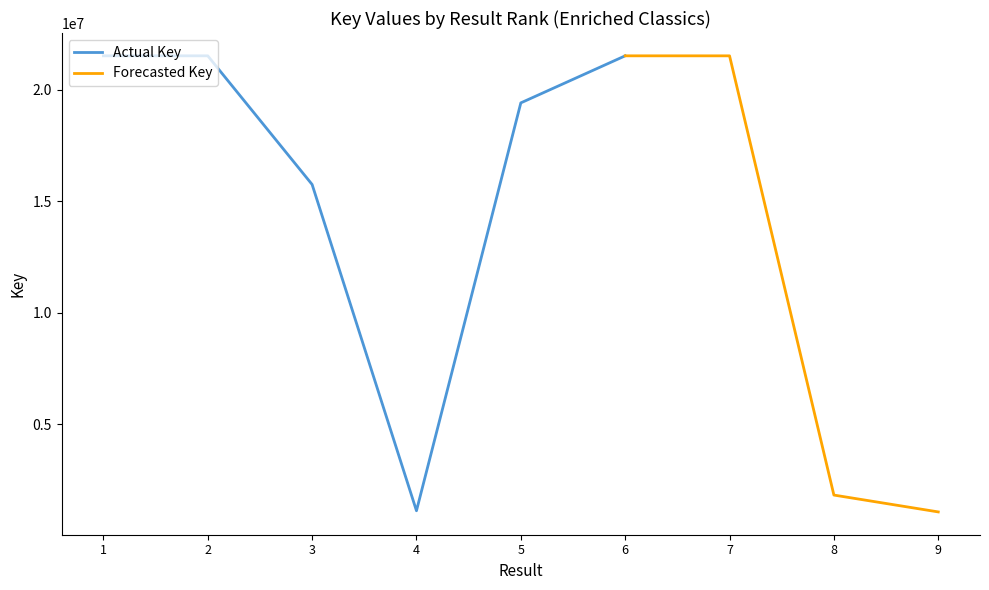

Reading left to right, extract all data points from this chart.

Result: Jungle=1	Crime and Punishment=2	Uncle Tom's Cabin=3	Wuthering Heights=4	Pride and Prejudice=5	Heart of Darkness=6	Count of Monte Cristo=7	Great Expectations=8	Tale of Two Cities=9
Key: Jungle=21517623	Crime and Punishment=21517659	Uncle Tom's Cabin=15746223	Wuthering Heights=1110022	Pride and Prejudice=19406812	Heart of Darkness=21517696	Count of Monte Cristo=21516937	Great Expectations=1813734	Tale of Two Cities=1057800